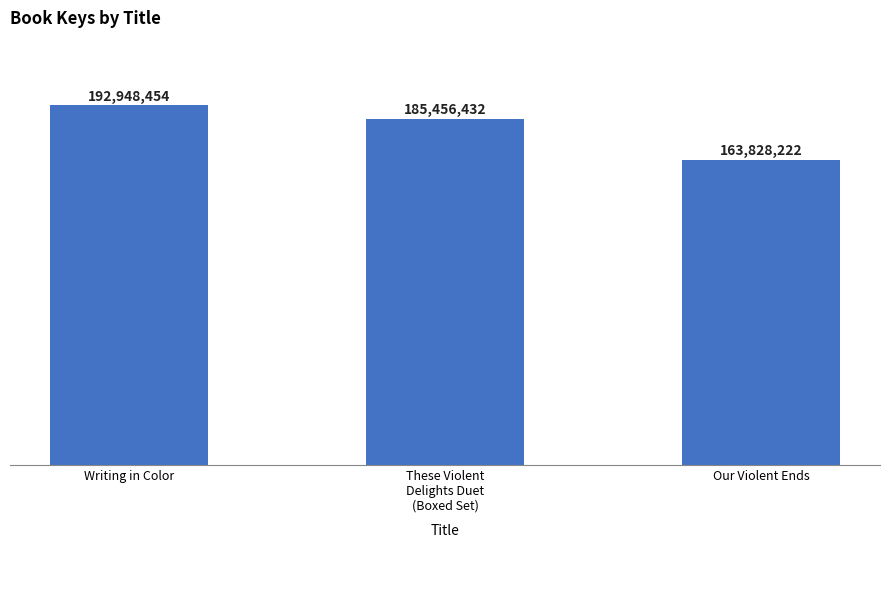

Does the chart contain any negative values?

No